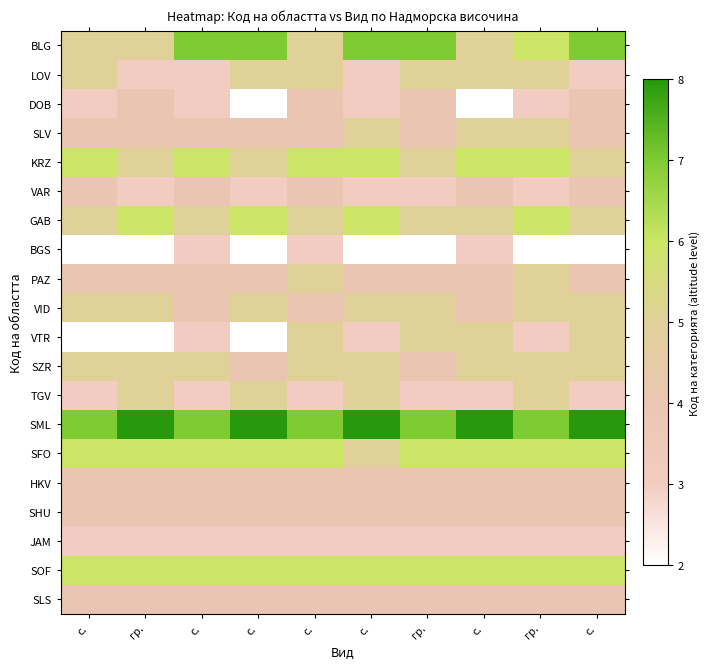

At which category does the chart reach its peak across all series?

гр.